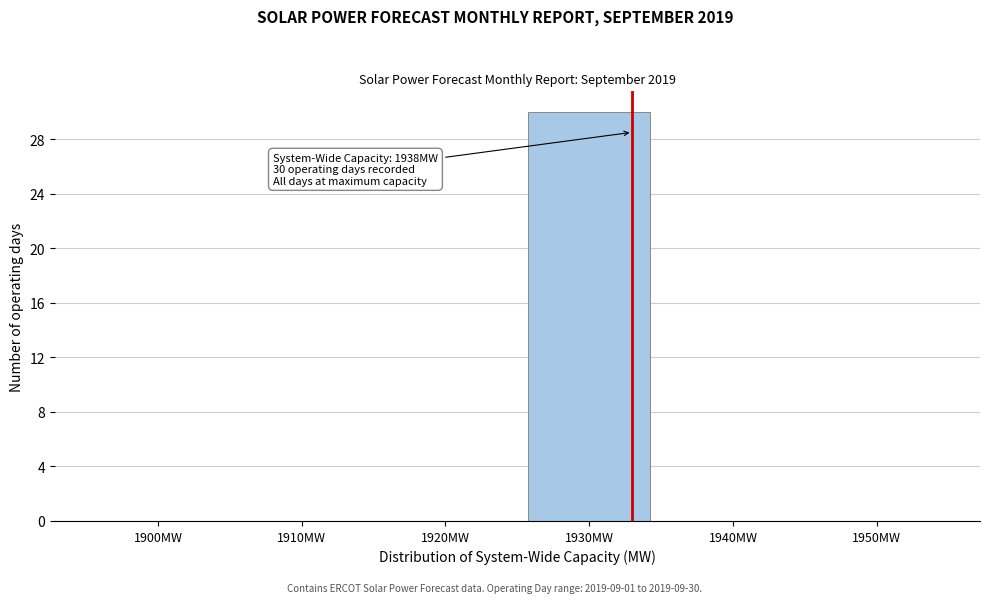

Reading left to right, extract all data points from this chart.

1900MW=0	1910MW=0	1920MW=0	1930MW=30	1940MW=0	1950MW=0